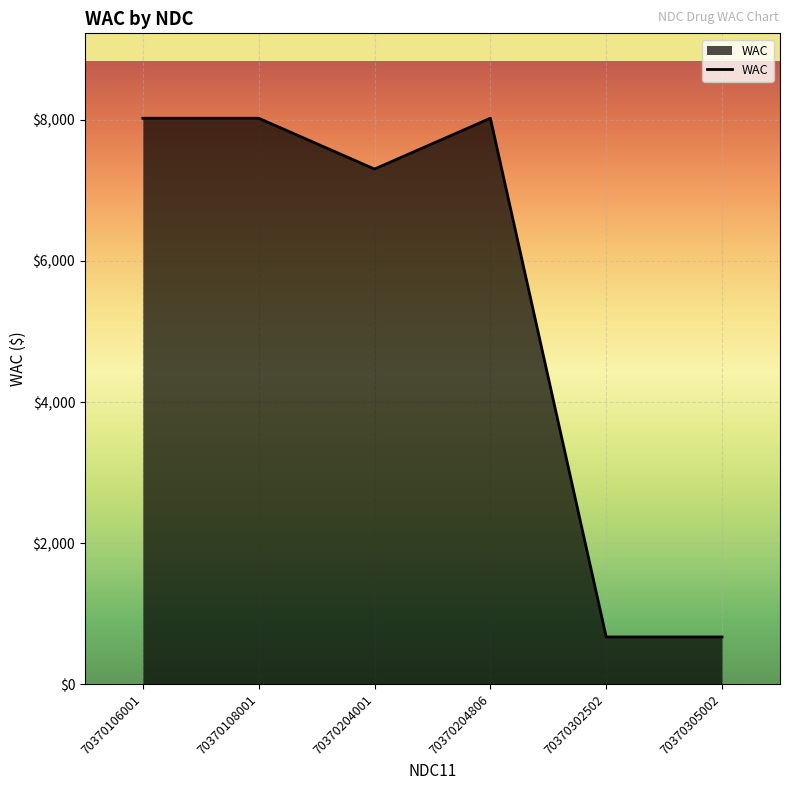

How many lines are shown in the chart?

1